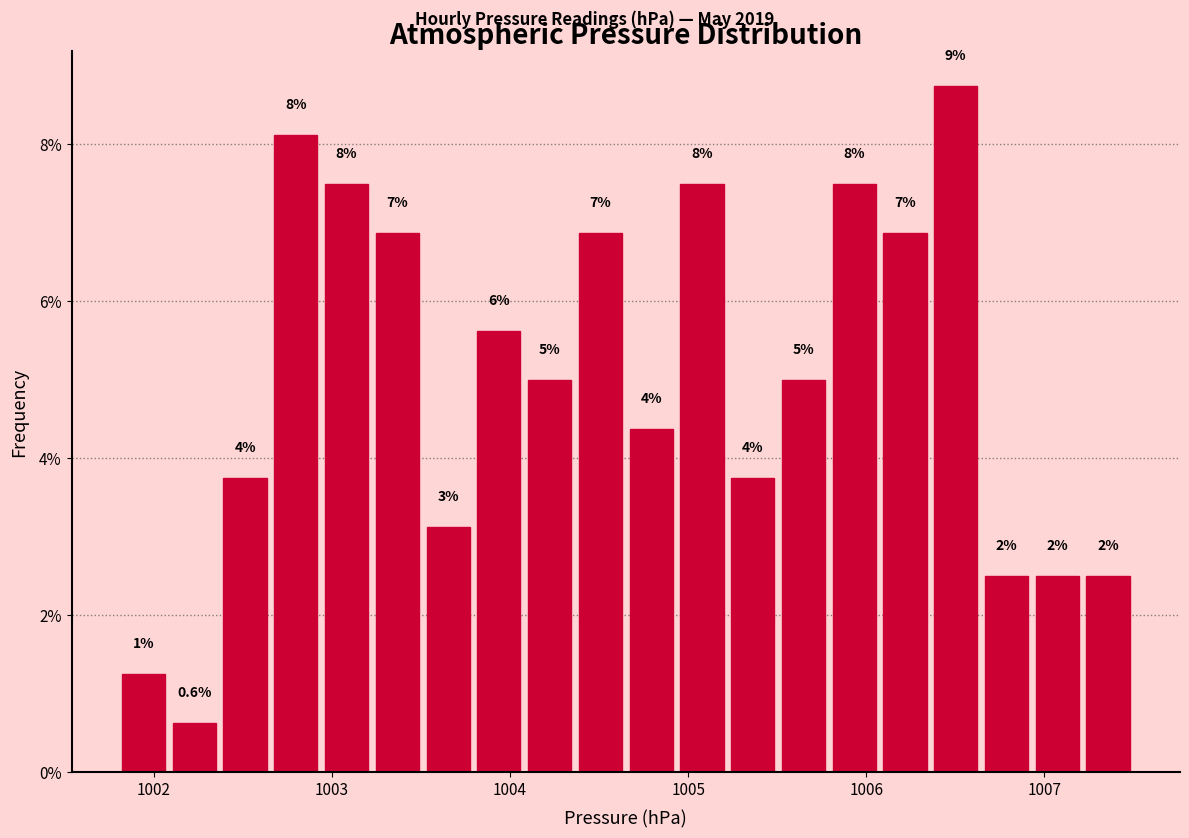

Read against the x-axis, roughly where is the centre of the tallest bar?

1006.5